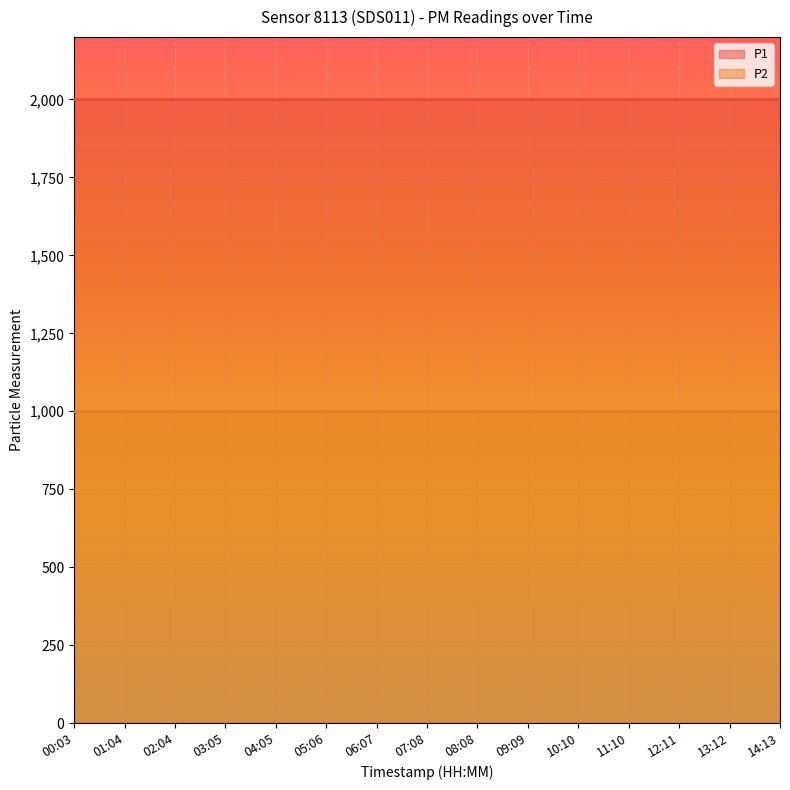

At how many categories does at least one series exceed 1914?

15